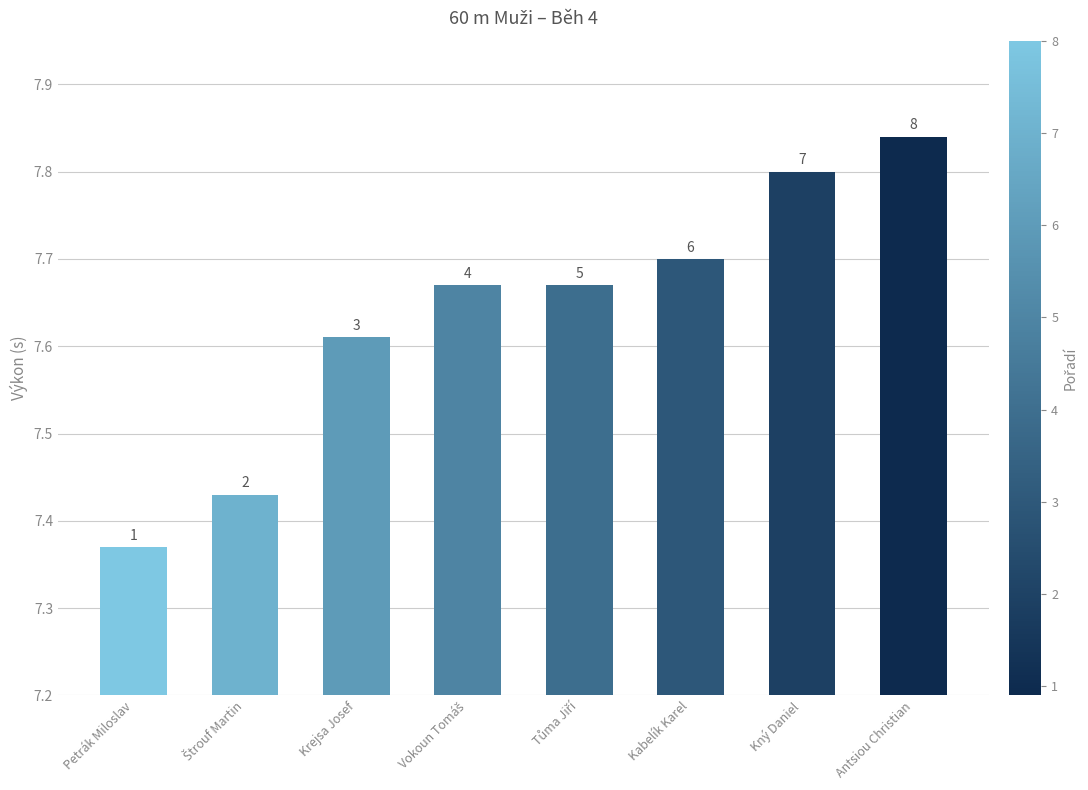

Rank the categories by value from lowest to highest.

Petrák Miloslav, Štrouf Martin, Krejsa Josef, Vokoun Tomáš, Tůma Jiří, Kabelík Karel, Kný Daniel, Antsiou Christian